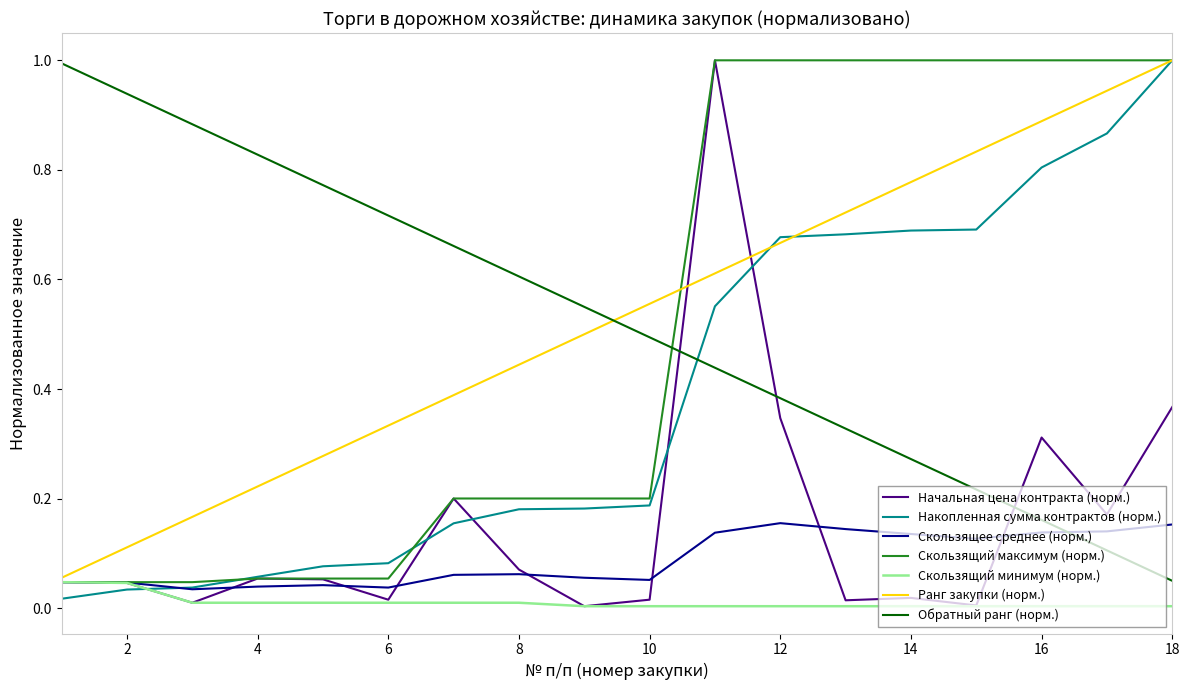

What is the greatest value displayed?

1.0